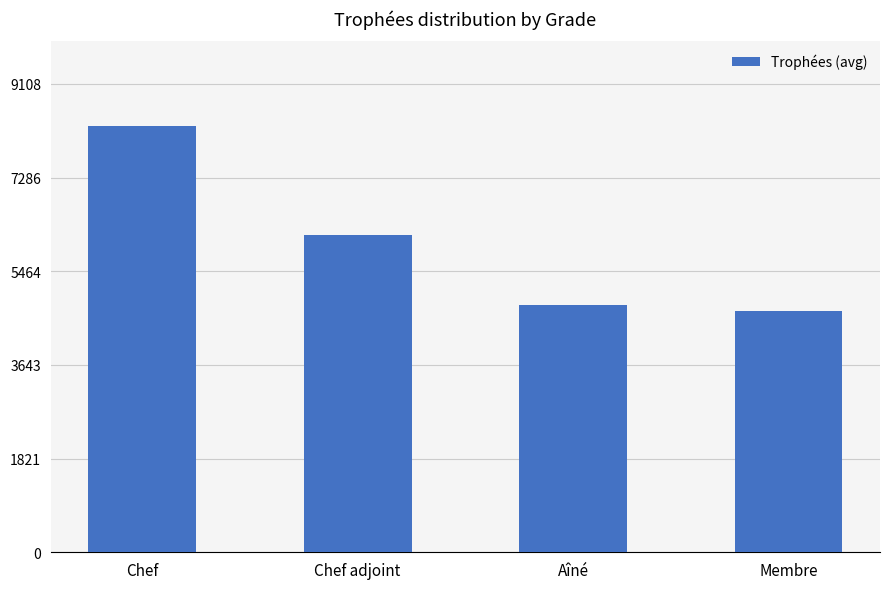

What is the difference between the maximum and minimum values?

3587